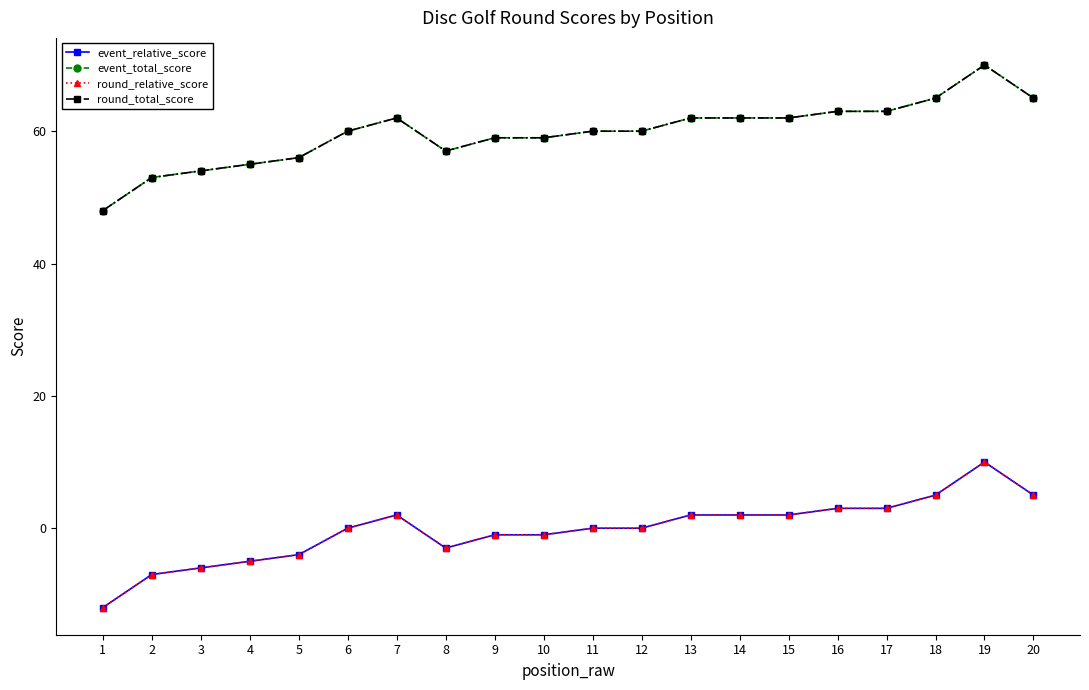

At which category is the sum across all series the highest?

19